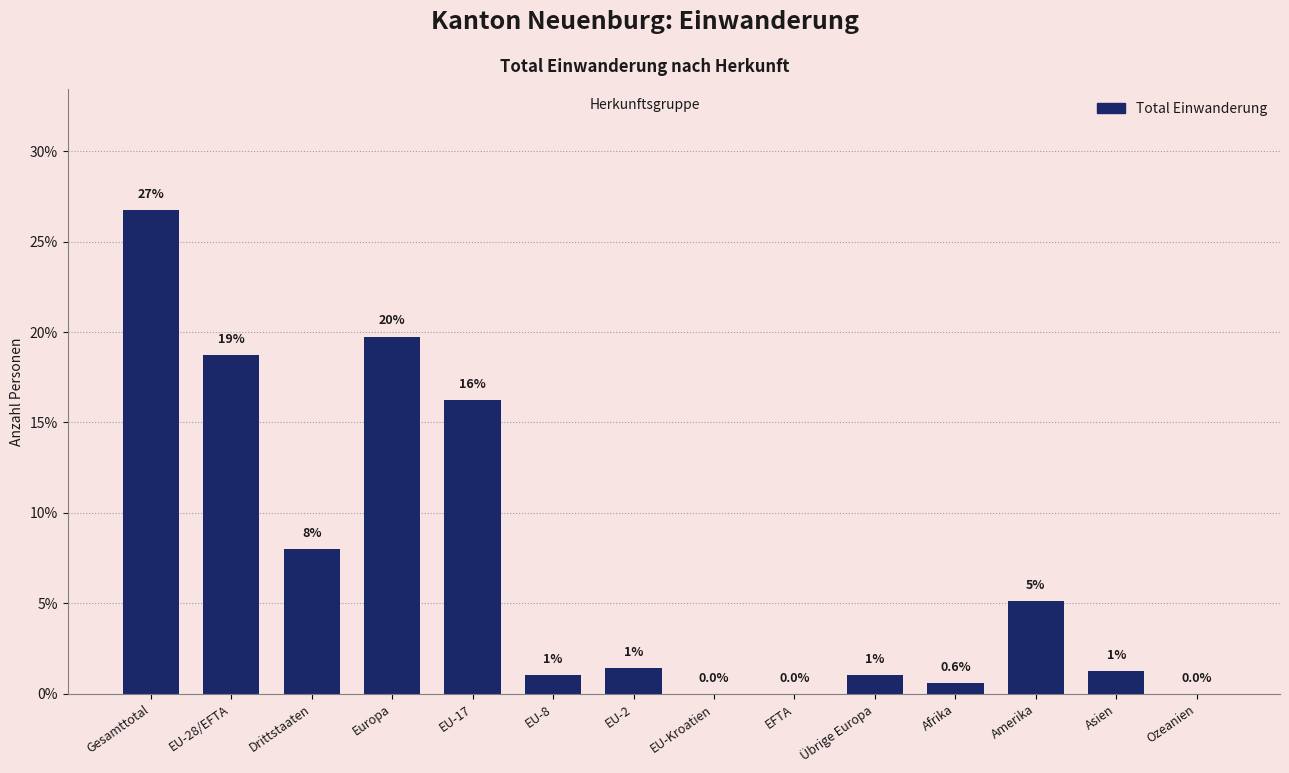

Which category has the highest value across all series?

Gesamttotal